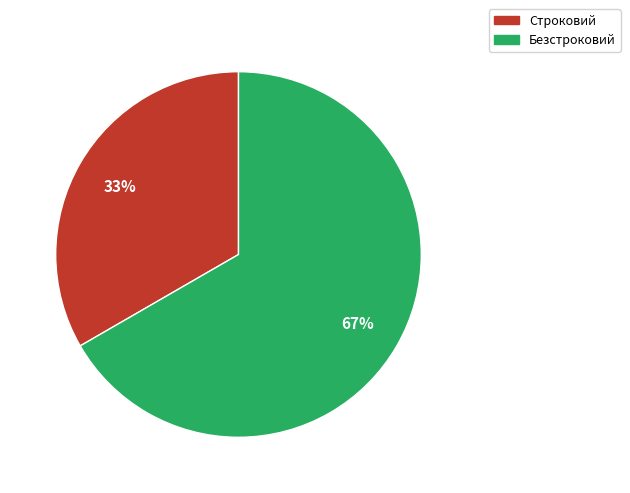

Combined, do Безстроковий and Строковий account for over 50%?

Yes